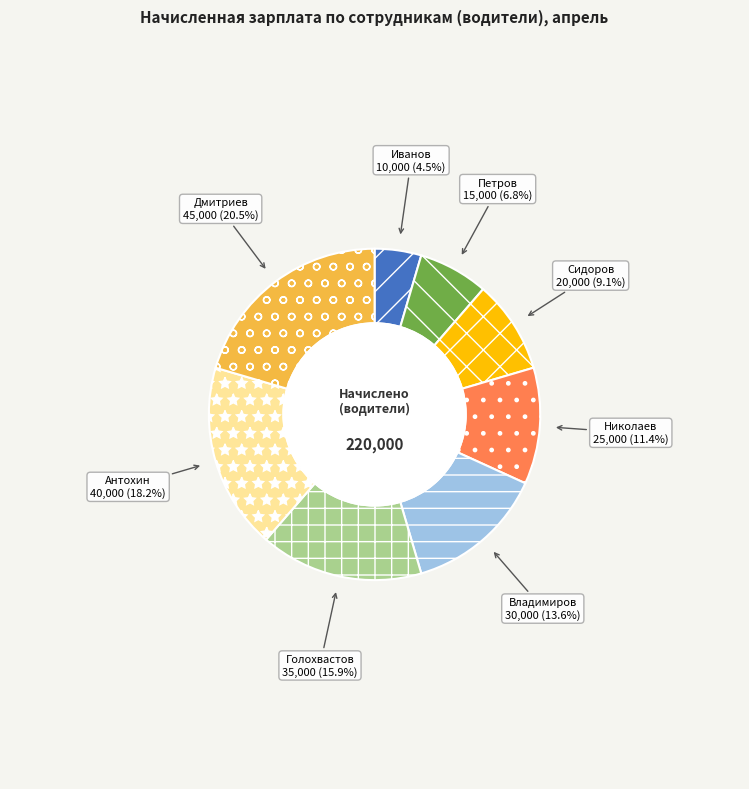

What is the smallest slice in the pie chart?

Иванов